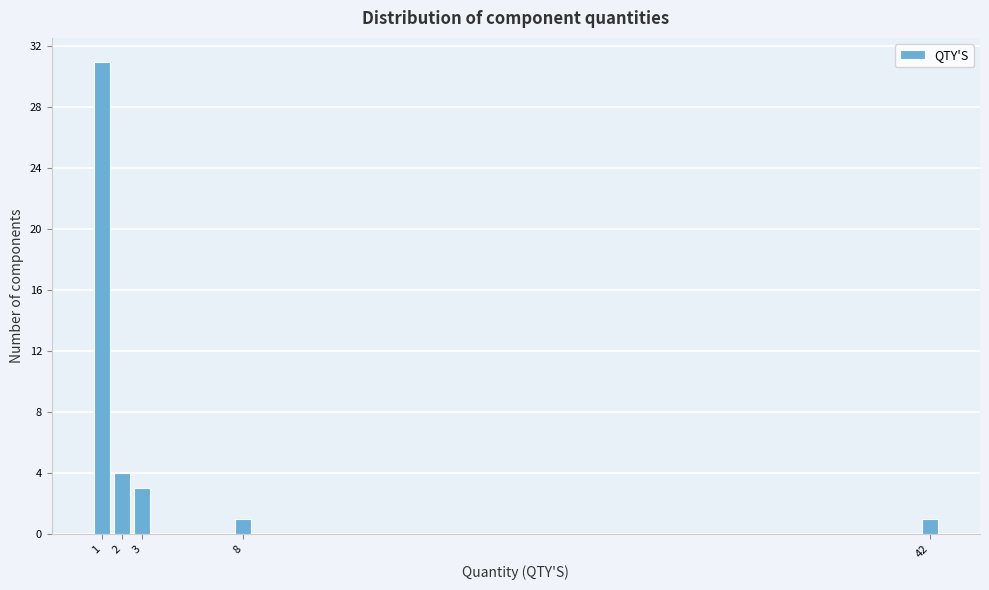

Reading left to right, transcribe all the data shown in this chart.

31	4	3	1	1